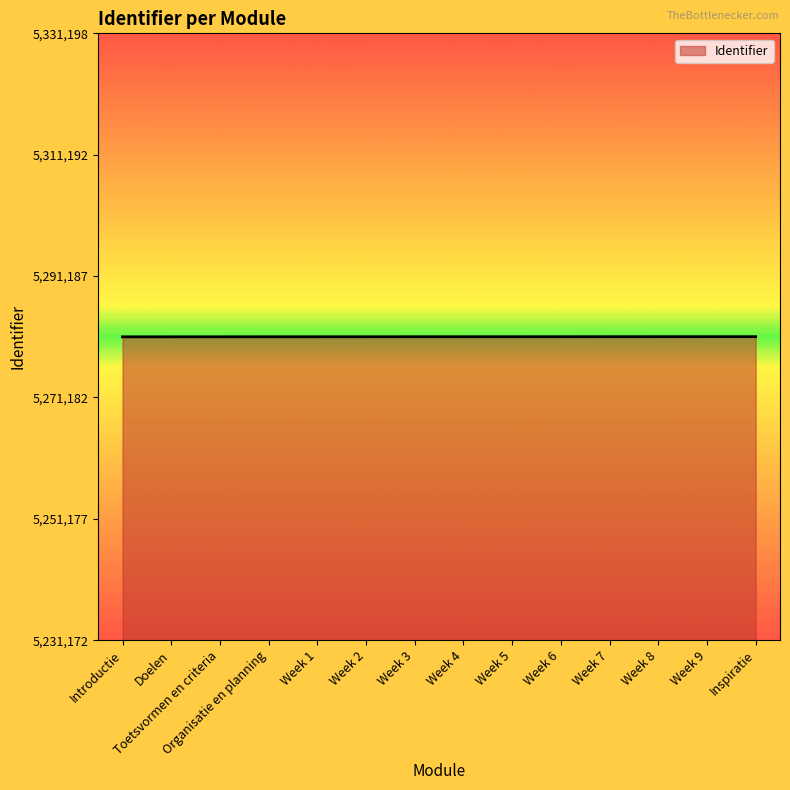

Is it true that the value at Toetsvormen en criteria is 8287146?

False